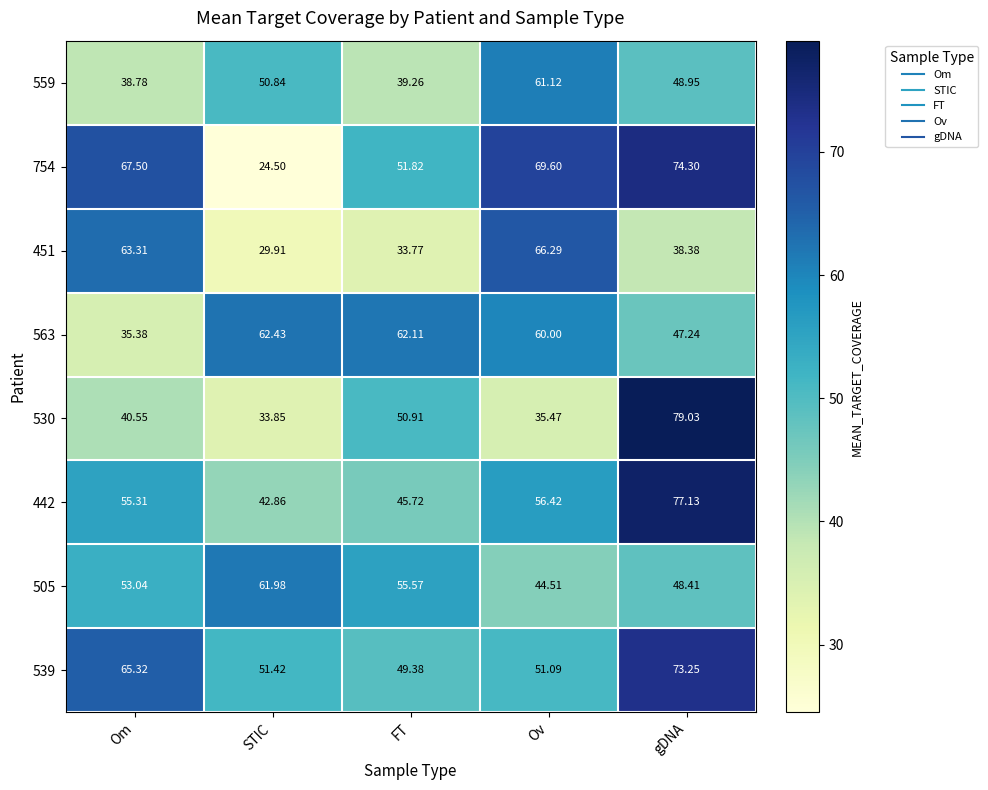

Which label corresponds to the smallest value in the chart?

STIC